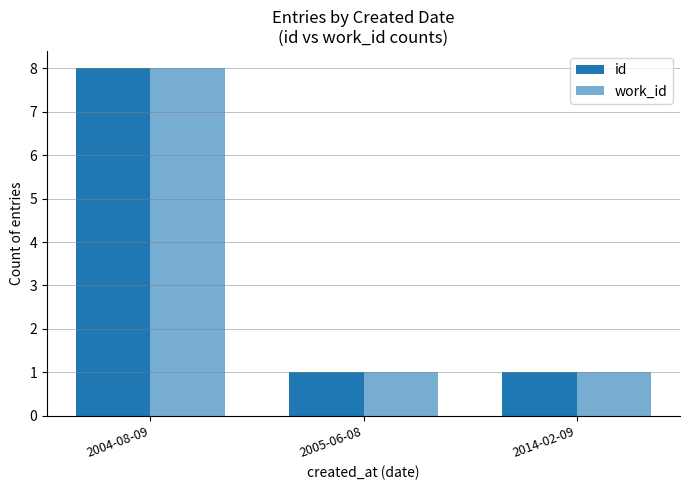

Are the bars grouped side by side (vs. stacked)?

Yes